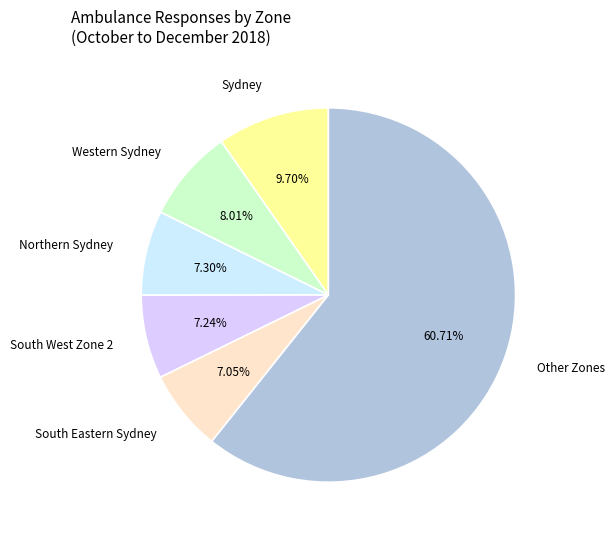

Is the sum of South West Zone 2 and Western Sydney greater than half?

No